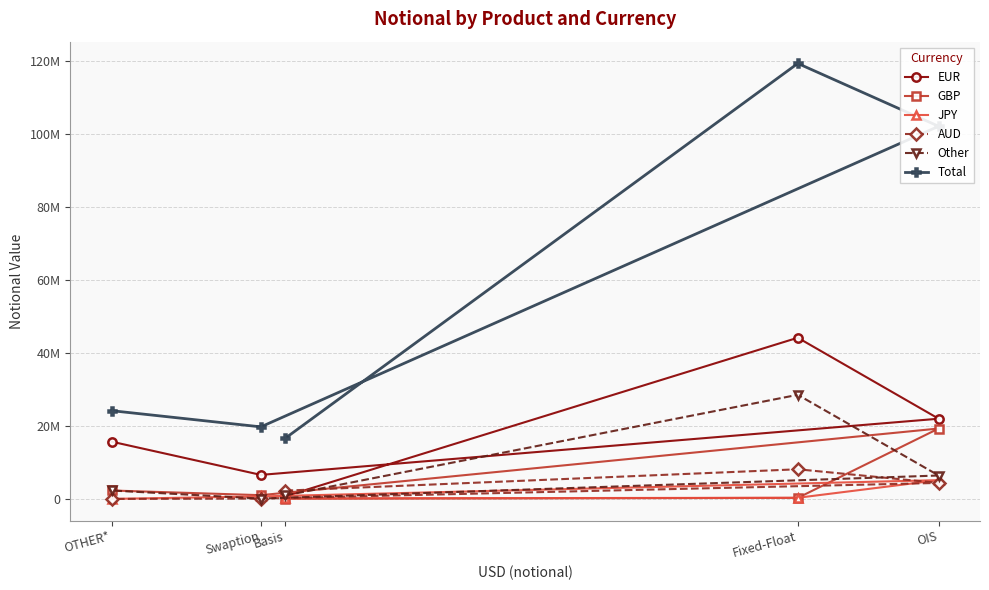

True or false: GBP has more than 2 interior local peaks.

False